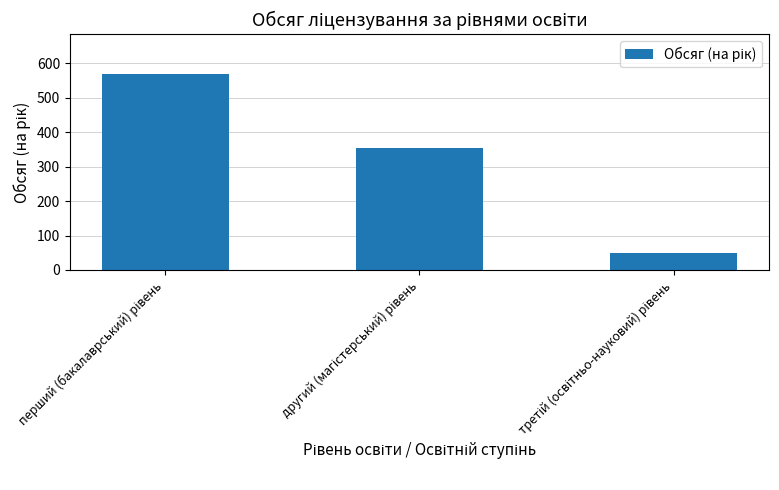

What is the value of the 2nd bar from the left?

354